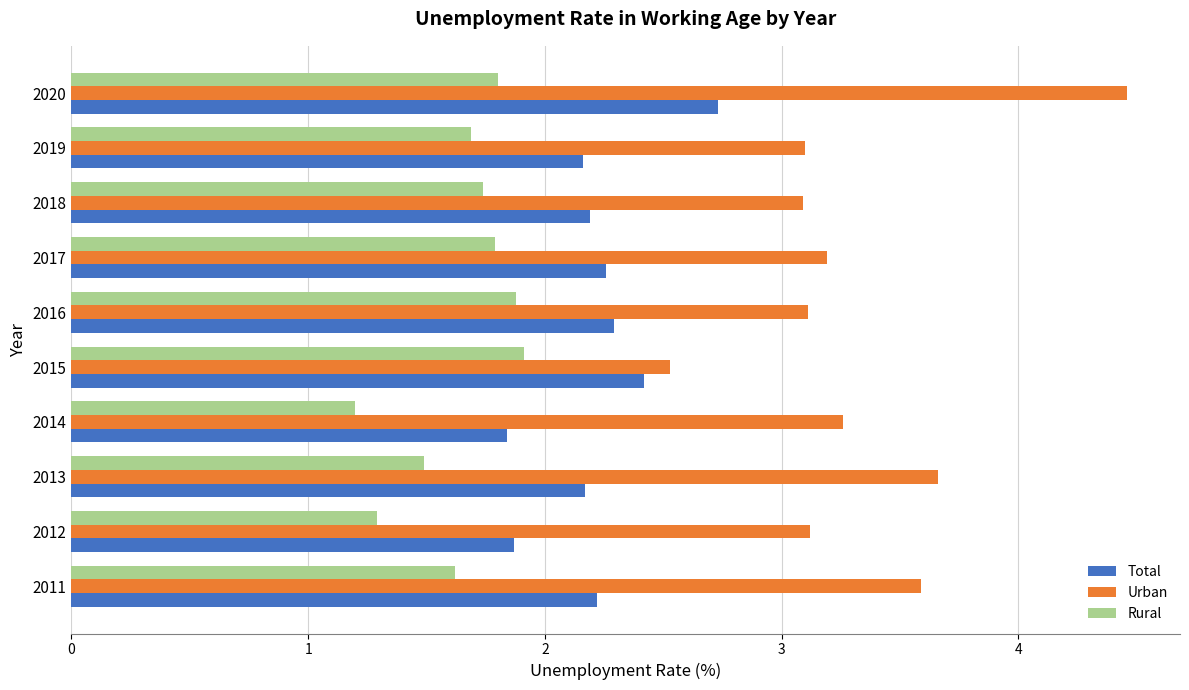

What is the difference between the second highest and second lowest values in the Urban series?

0.6